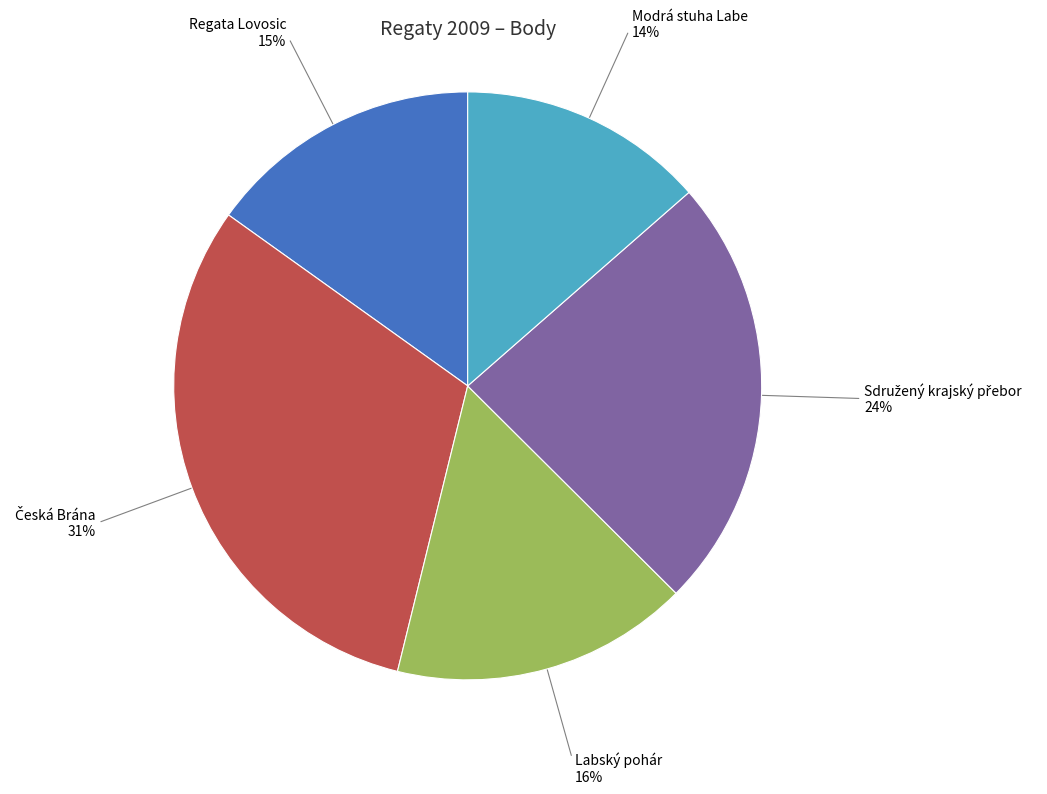

To the nearest percent, what is the average slice percentage?

20%